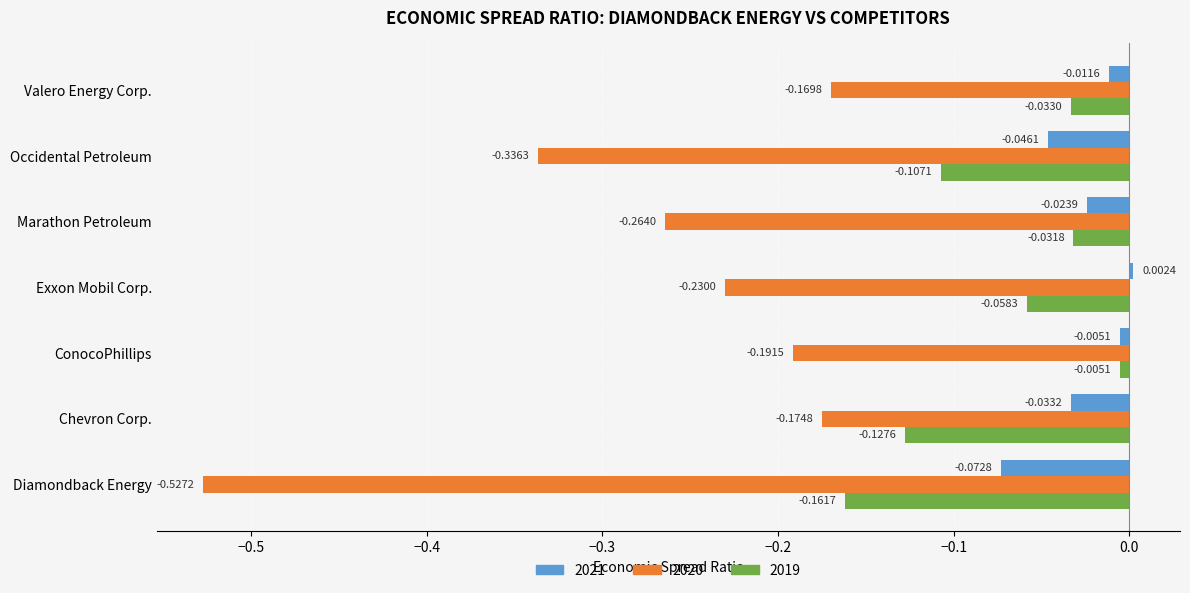

At which category is the sum across all series the highest?

ConocoPhillips